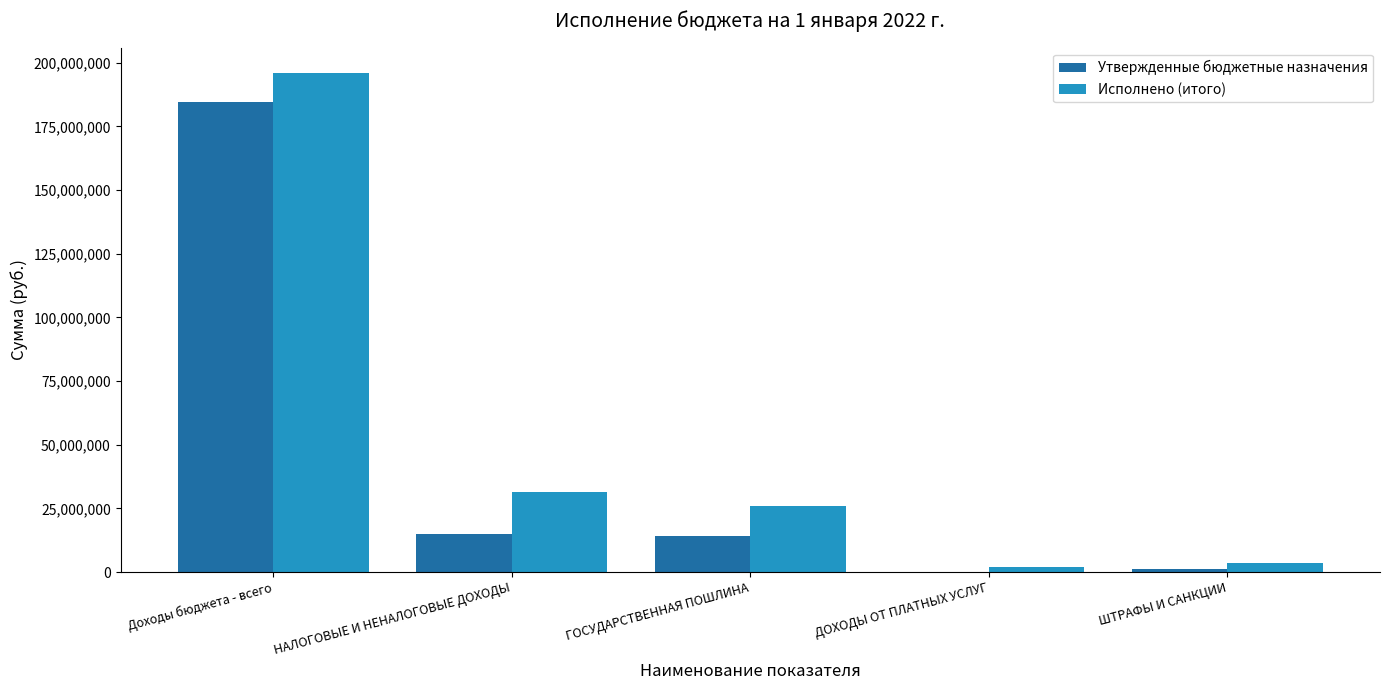

How many distinct data groups are displayed?

2